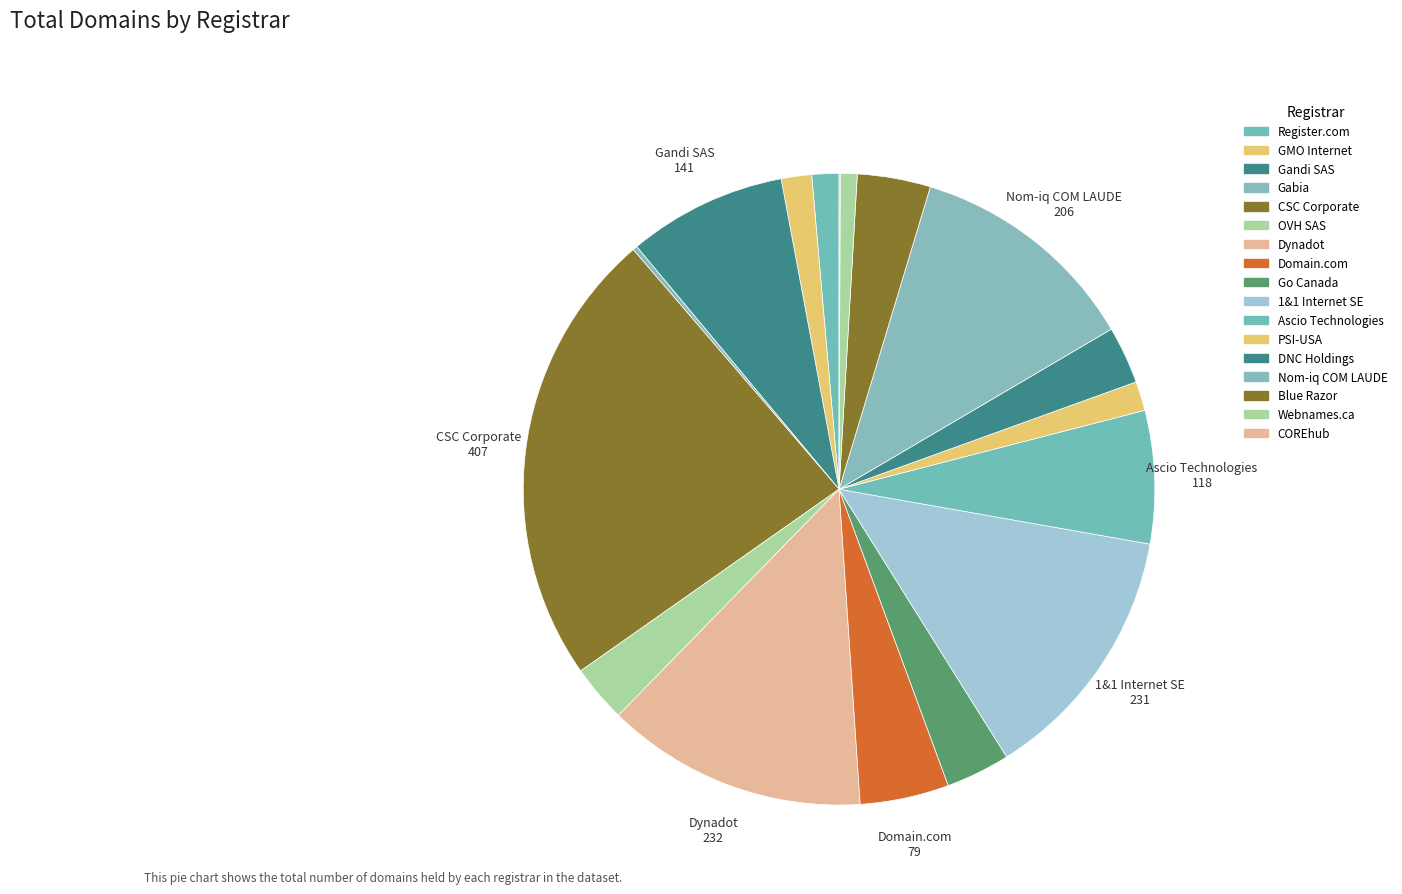

What is the change in value from Go Canada to COREhub?

-56